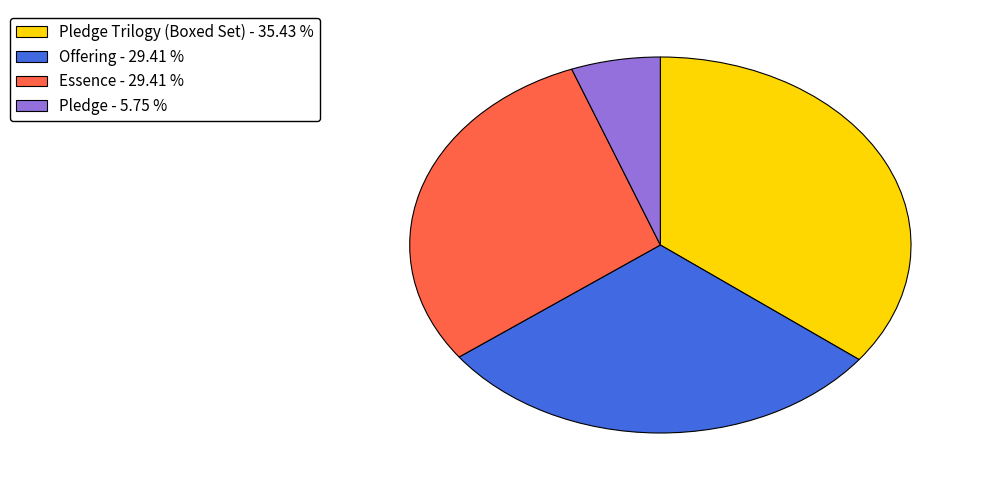

Does any single category account for the majority?

No